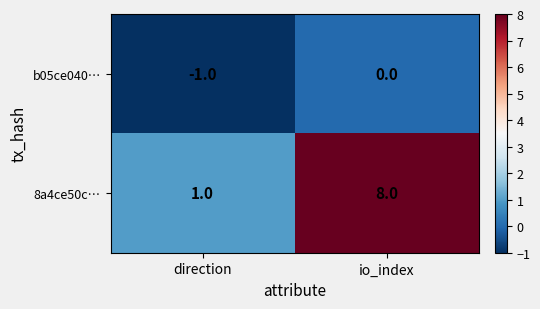

Between direction and io_index, which series saw the biggest shift?

8a4ce50c…